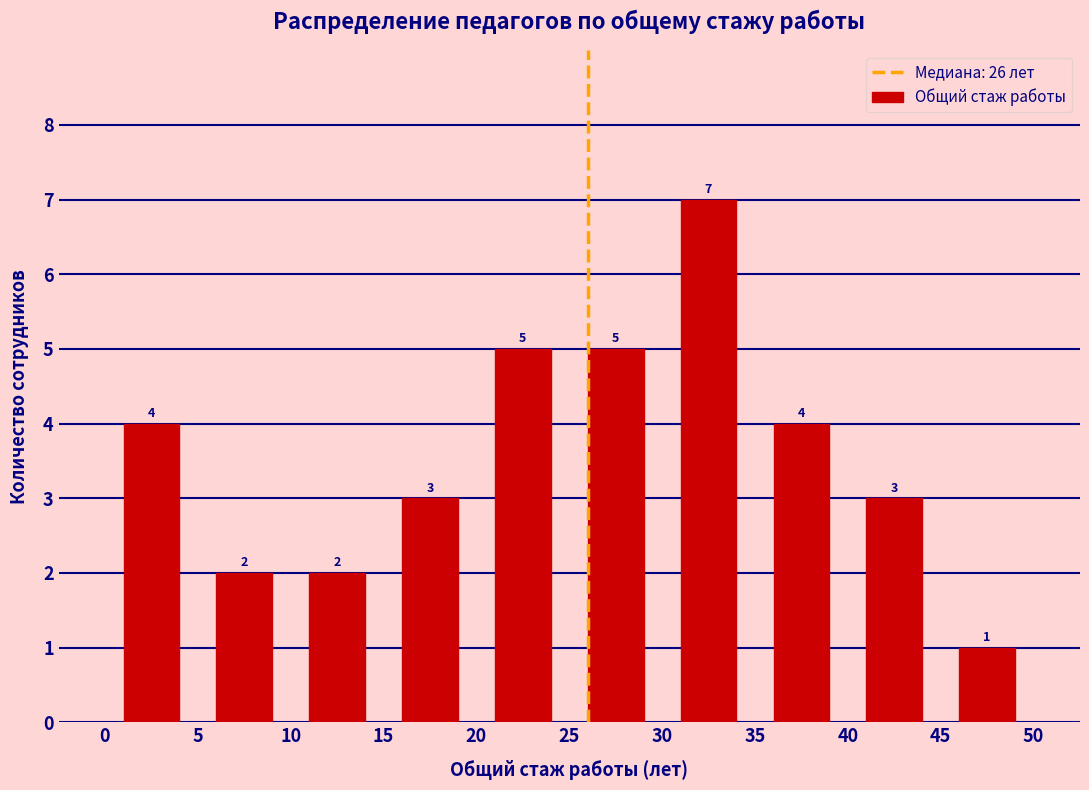

Reading left to right, list every bar in this chart as the range it spans on the x-axis followed by its height.

0 to 5: 4
5 to 10: 2
10 to 15: 2
15 to 20: 3
20 to 25: 5
25 to 30: 5
30 to 35: 7
35 to 40: 4
40 to 45: 3
45 to 50: 1